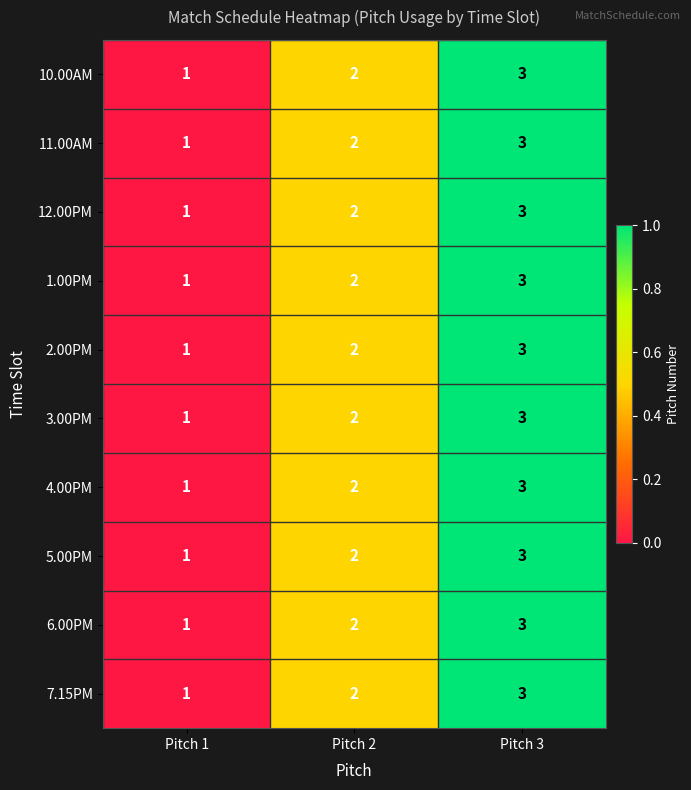

At which label is 5.00PM closest to 2?

Pitch 2